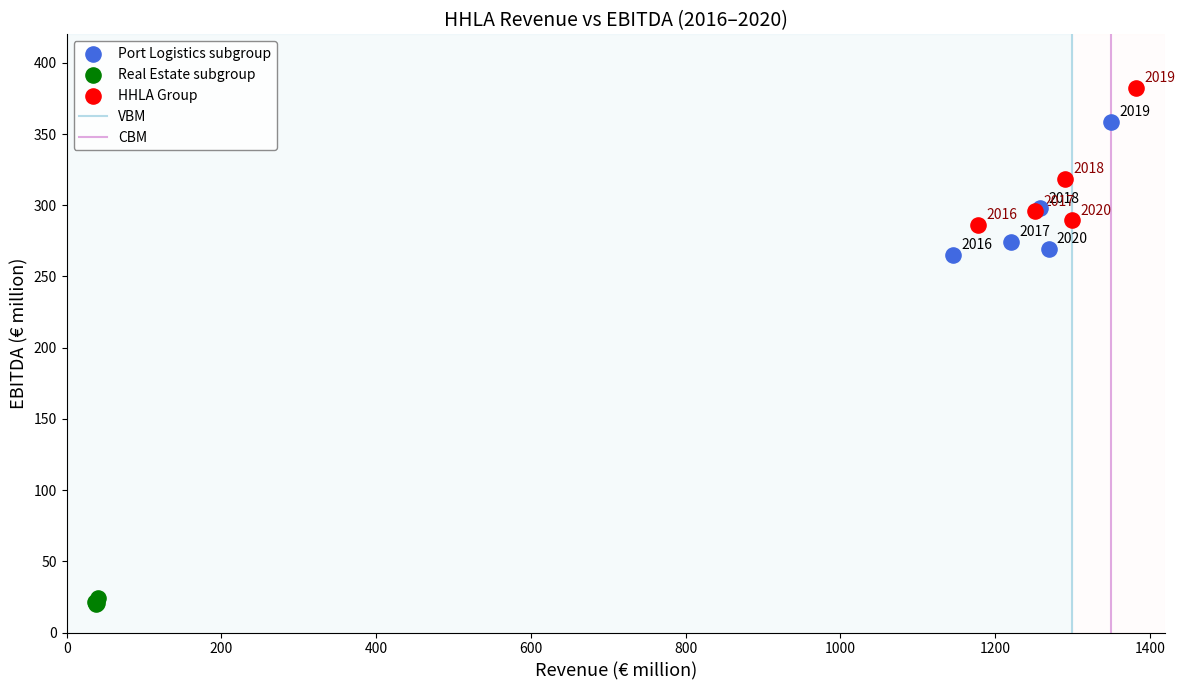

Which series has the largest Y range (max minus min)?

HHLA Group